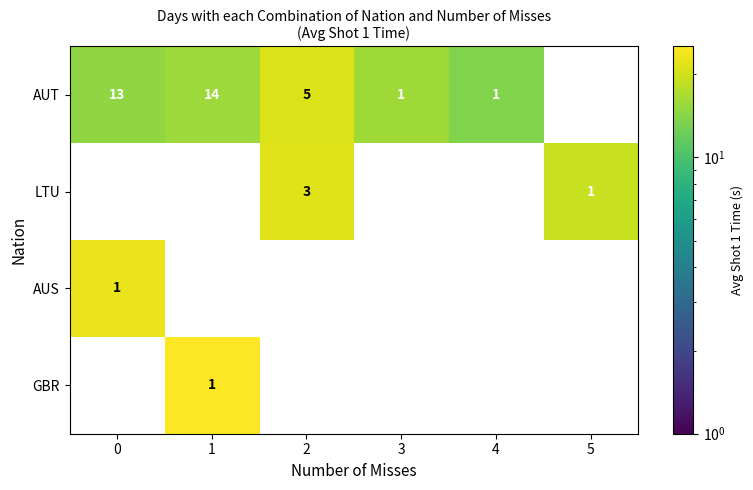

The LTU series shows 1 at 5. True or false?

True